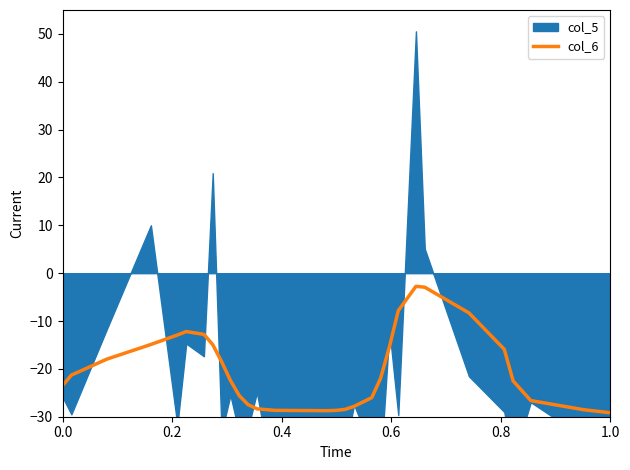

Reading left to right, extract all data points from this chart.

-23.5	-21.3	-18.0	-14.9	-12.9	-12.2	-12.8	-14.9	-18.5	-22.4	-25.6	-27.5	-28.3	-28.7	-28.7	-28.7	-28.5	-27.8	-26.0	-22.0	-15.4	-7.9	-2.7	-2.9	-8.3	-15.9	-22.5	-26.6	-28.5	-29.2